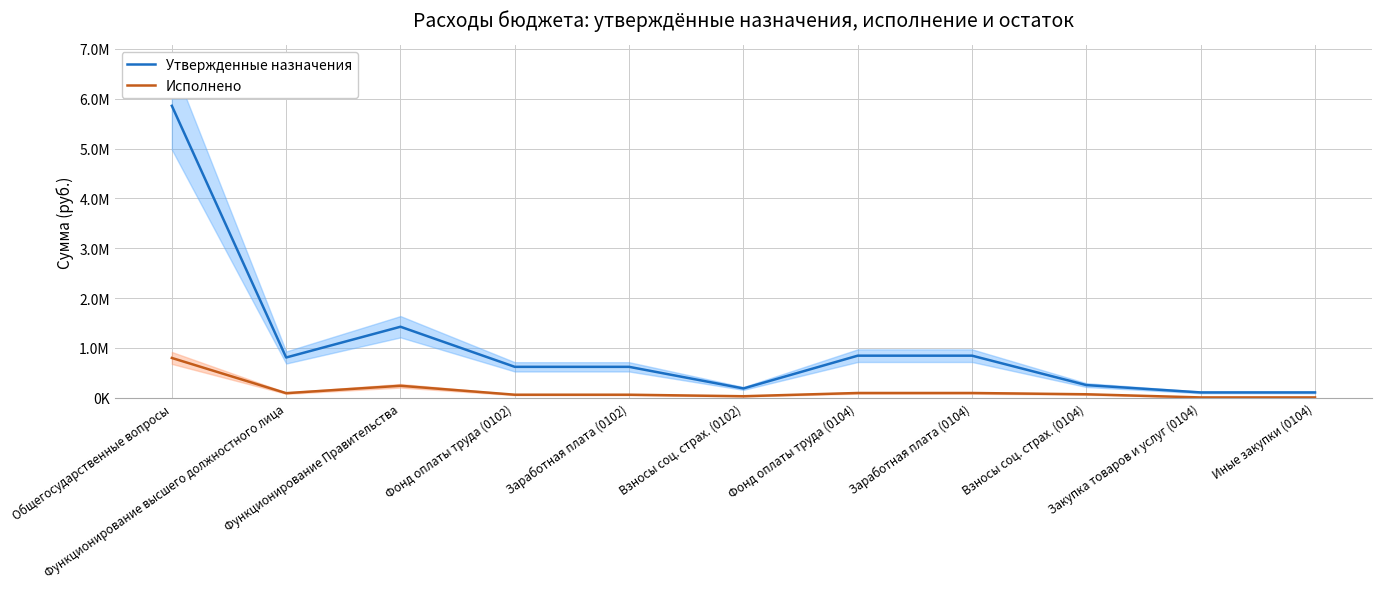

True or false: Исполнено and Утвержденные назначения cross at least once.

False